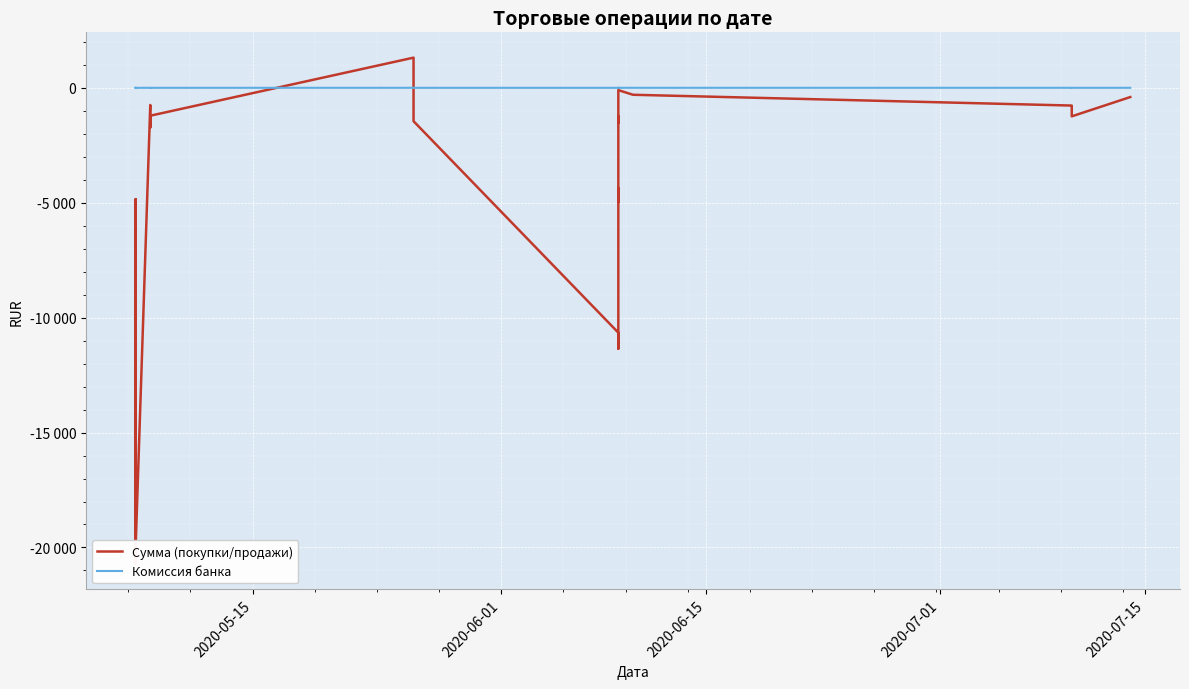

What is the smallest value displayed?

-20716.8